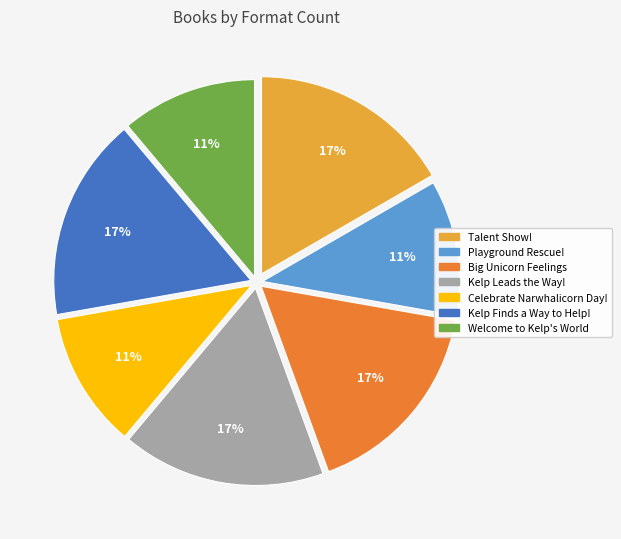

To the nearest percent, what is the difference between the largest and smallest slice percentages?

6%